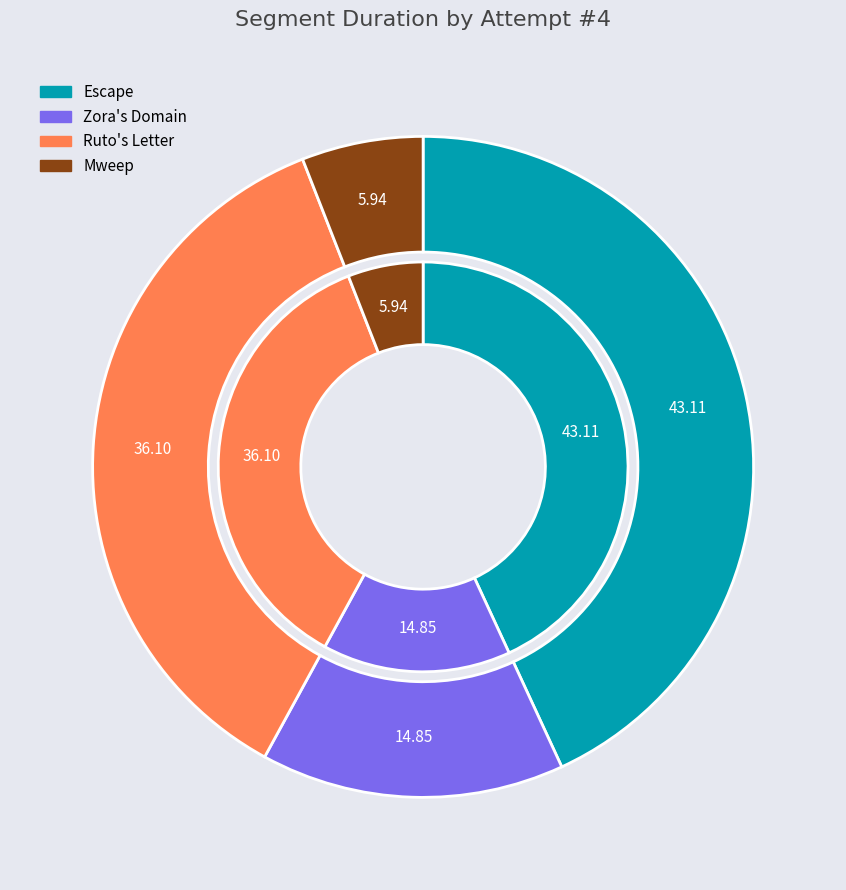

Does Zora's Domain account for over 50% of the chart?

No